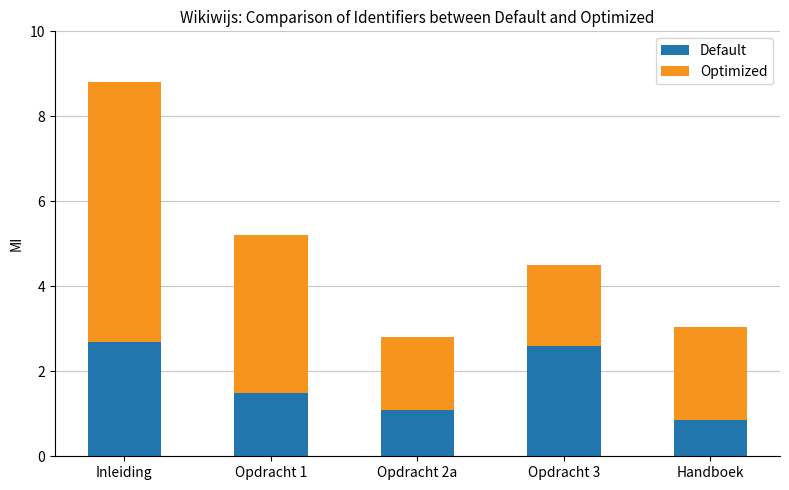

Is it true that Default equals 0.4 at Handboek?

False